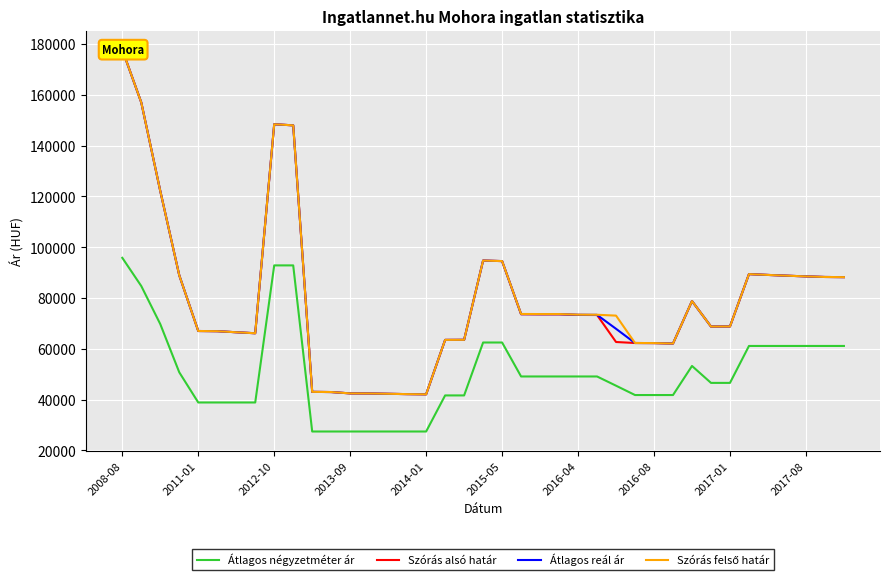

True or false: Szórás felső határ and Átlagos négyzetméter ár intersect in this chart.

False